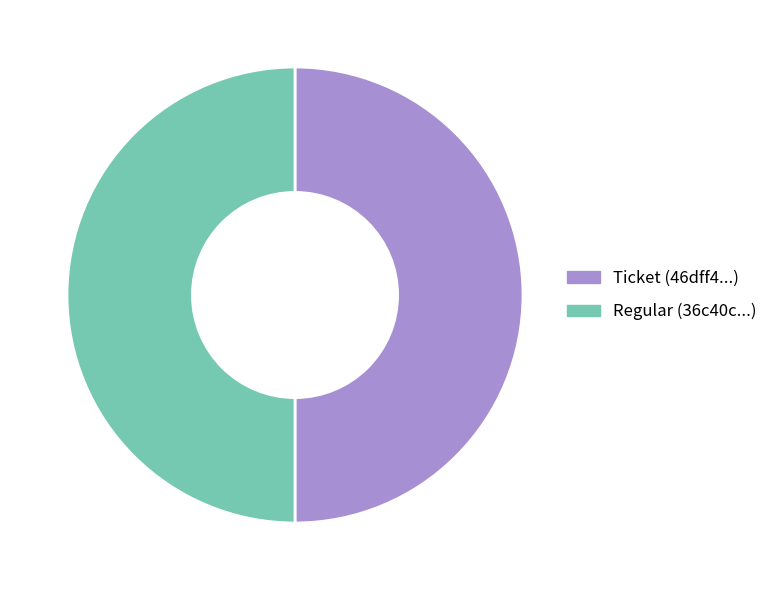

How many segments does this pie chart have?

2